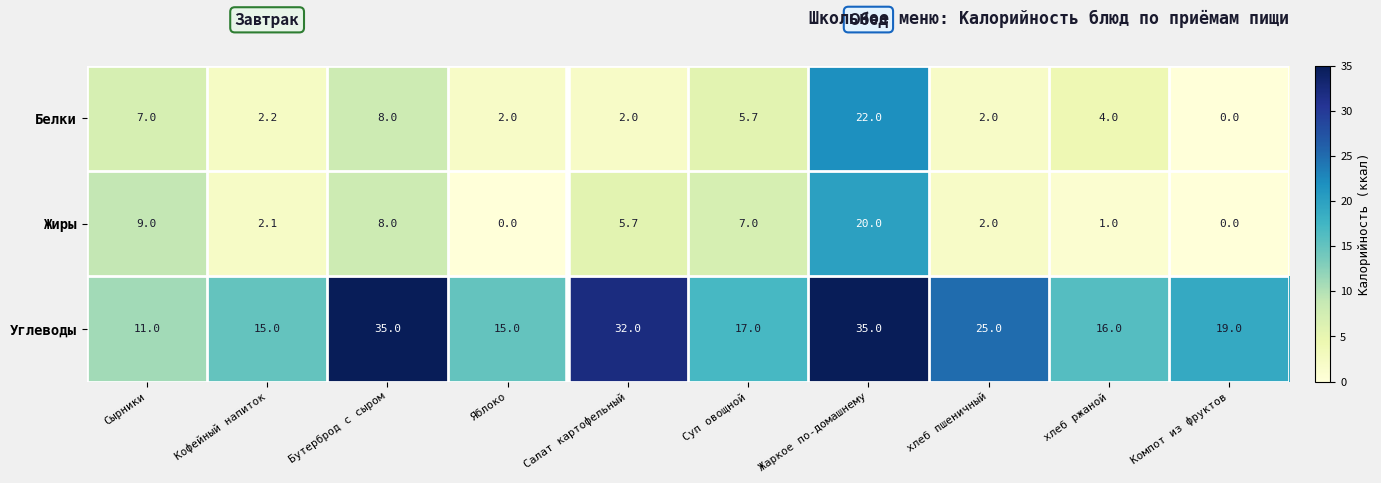

Reading left to right, extract all data points from this chart.

Белки: 7.0	2.2	8.0	2.0	2.0	5.7	22.0	2.0	4.0	0.0
Жиры: 9.0	2.1	8.0	0.0	5.7	7.0	20.0	2.0	1.0	0.0
Углеводы: 11.0	15.0	35.0	15.0	32.0	17.0	35.0	25.0	16.0	19.0